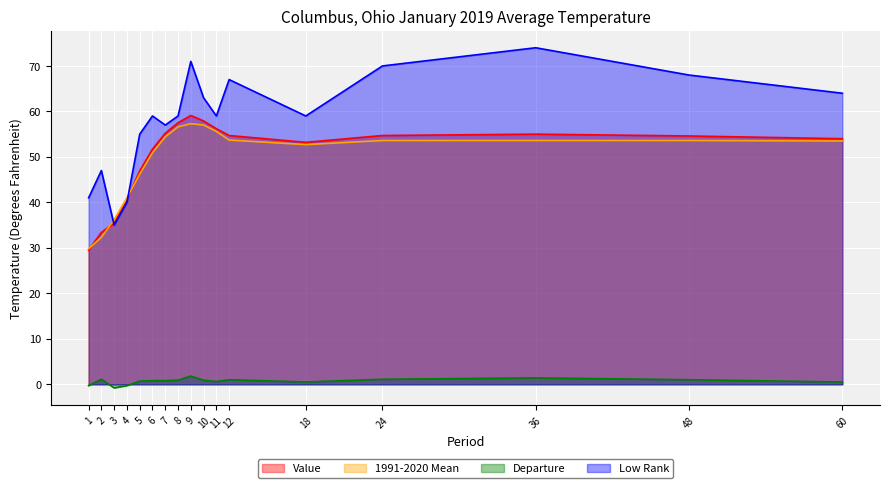

How many interior local valleys does the 1991-2020 Mean series have?

1